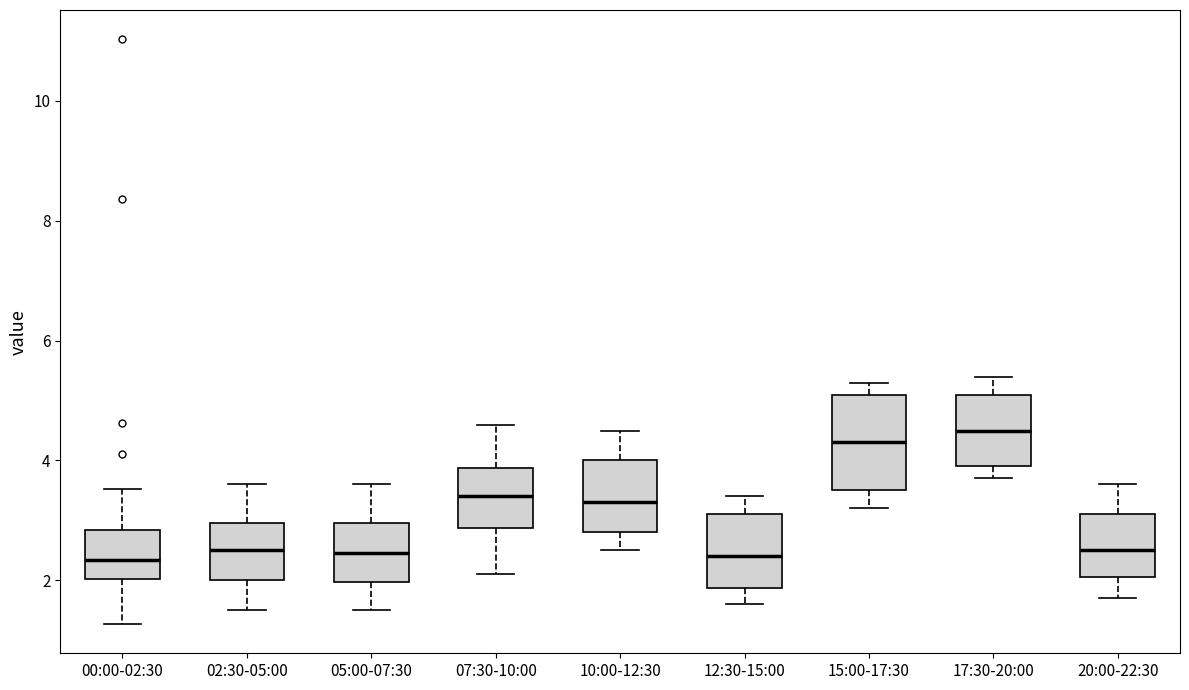

Reading left to right, transcribe this box plot: for each box, give where its median line is, the range the box spans, and where its two whiskers end, as read against the y-axis. The values are not printed on the chart, so give them approximately, as read against the axis.

00:00-02:30: median 2.4, box 2.0 to 2.8, whiskers 1.2 to 3.6
02:30-05:00: median 2.6, box 2.0 to 3.0, whiskers 1.6 to 3.6
05:00-07:30: median 2.4, box 2.0 to 3.0, whiskers 1.6 to 3.6
07:30-10:00: median 3.4, box 2.8 to 3.8, whiskers 2.2 to 4.6
10:00-12:30: median 3.4, box 2.8 to 4.0, whiskers 2.6 to 4.6
12:30-15:00: median 2.4, box 1.8 to 3.2, whiskers 1.6 to 3.4
15:00-17:30: median 4.4, box 3.6 to 5.2, whiskers 3.2 to 5.4
17:30-20:00: median 4.6, box 4.0 to 5.2, whiskers 3.8 to 5.4
20:00-22:30: median 2.6, box 2.0 to 3.2, whiskers 1.8 to 3.6